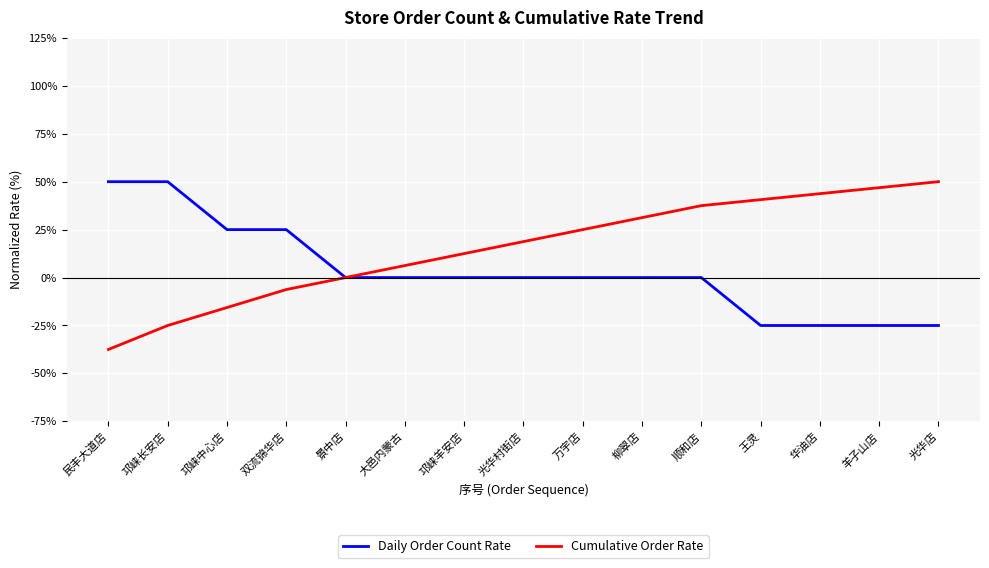

What is the minimum value for Daily Order Count Rate?

-25.0